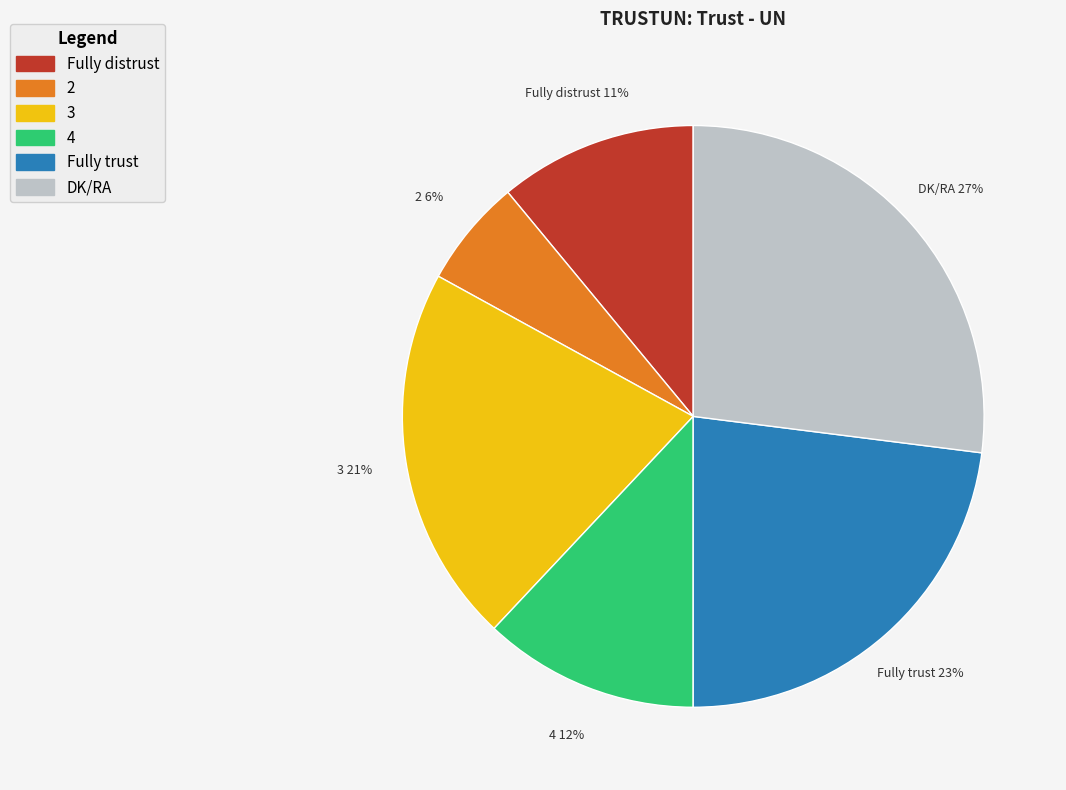

Combined, do Fully trust and 3 account for over 50%?

No